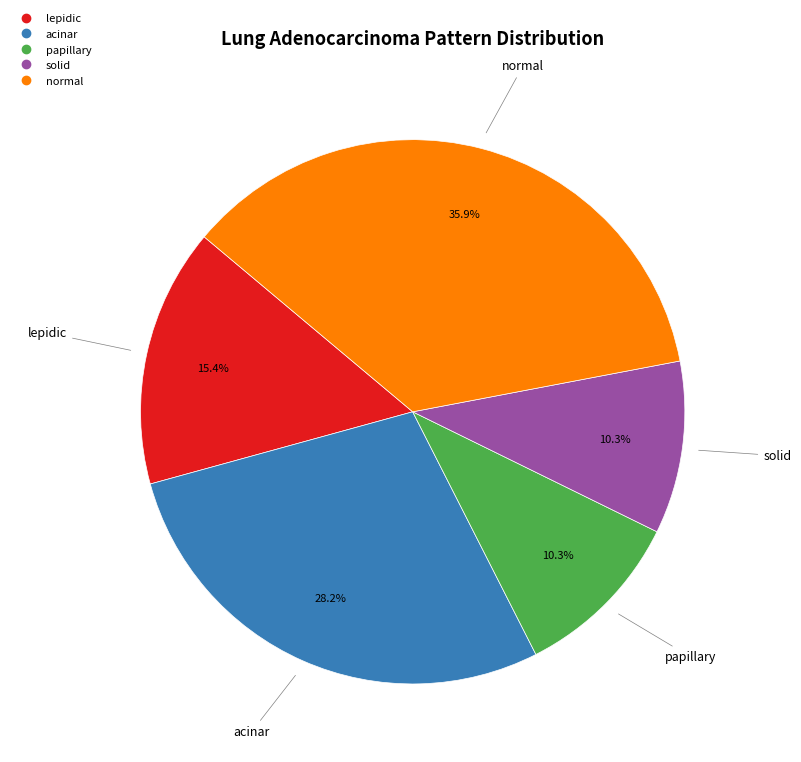

To the nearest percent, what is the average slice percentage?

20%